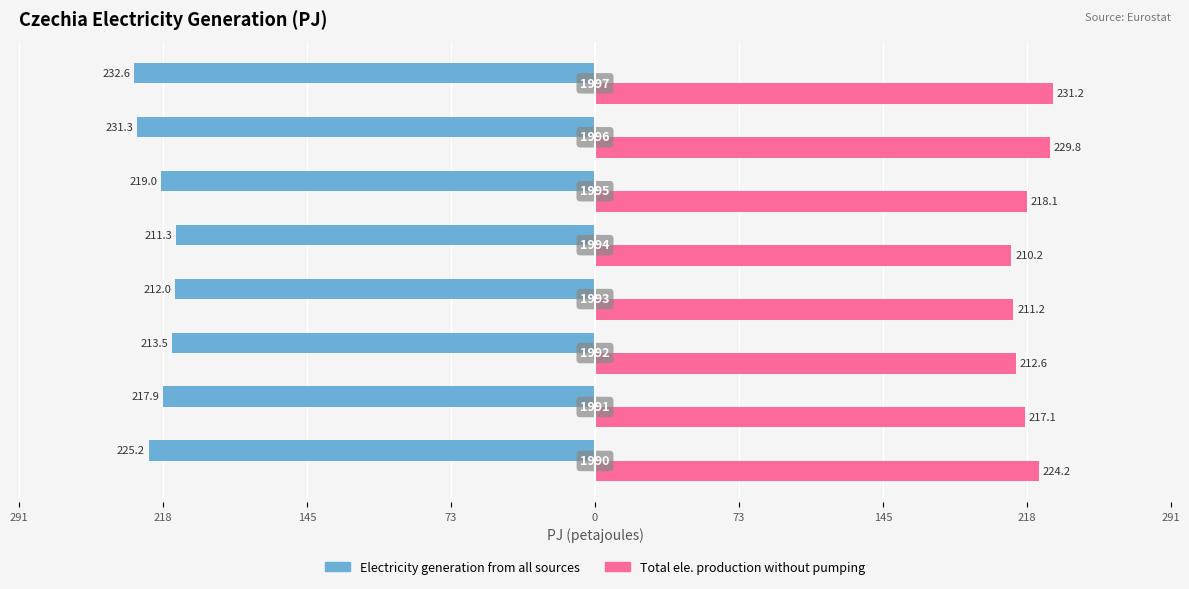

What are all the series names shown in the legend?

Electricity generation from all sources, Total ele. production without pumping